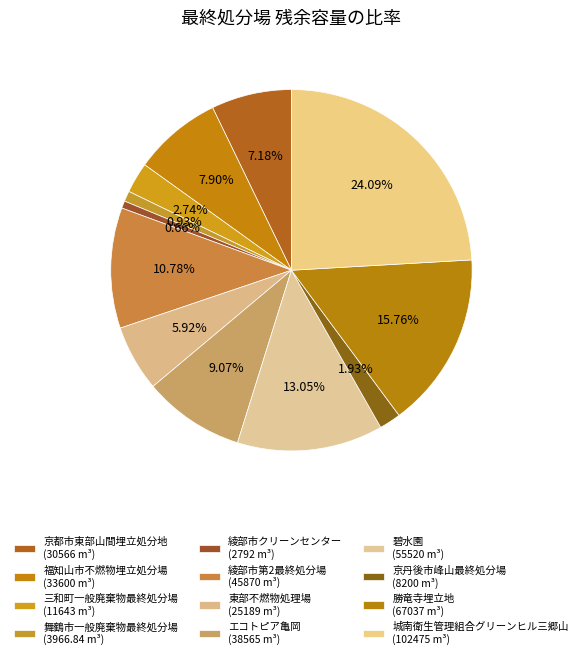

How many slices are in this pie chart?

12